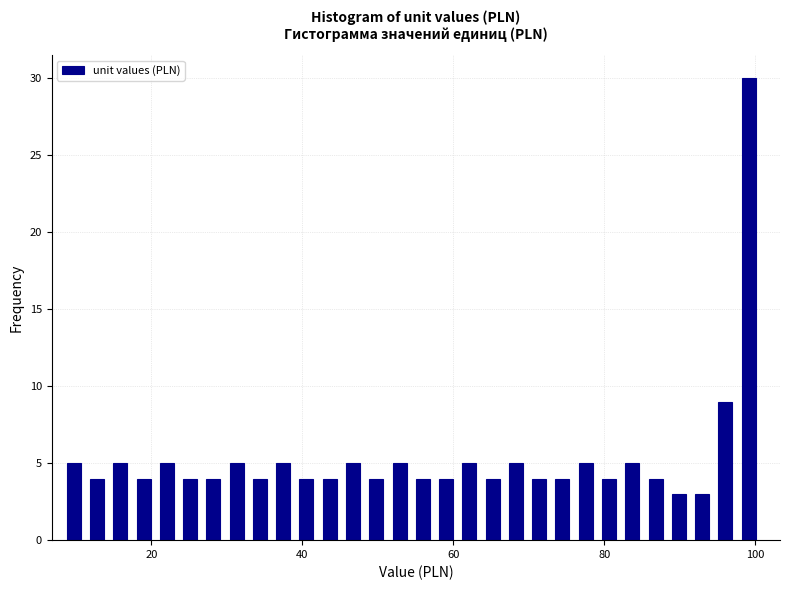

Around what value on the x-axis is the tallest bar? Give the approximate position of its centre, as read against the axis.

100